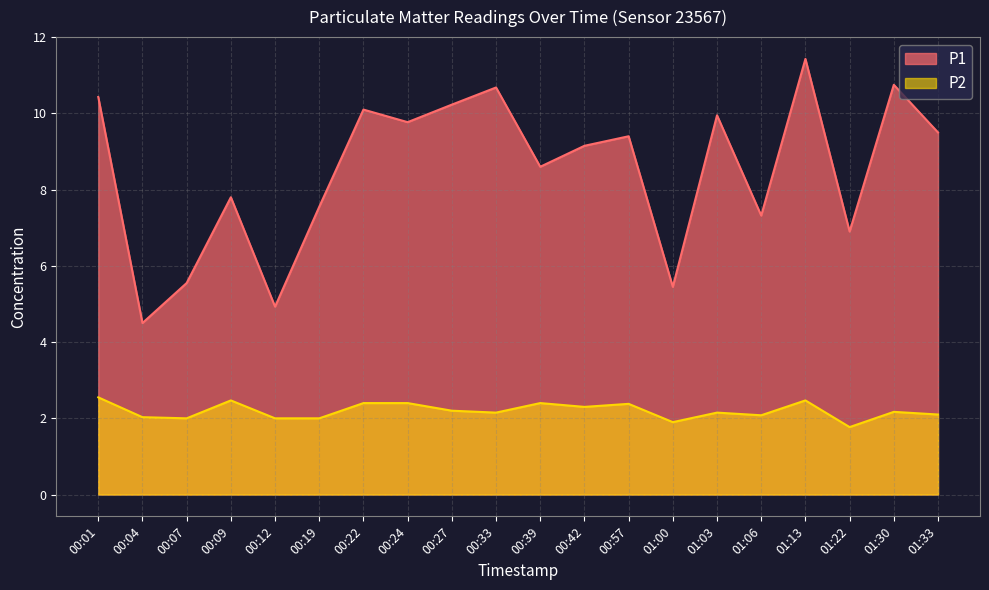

At which category is the sum across all series the highest?

01:13